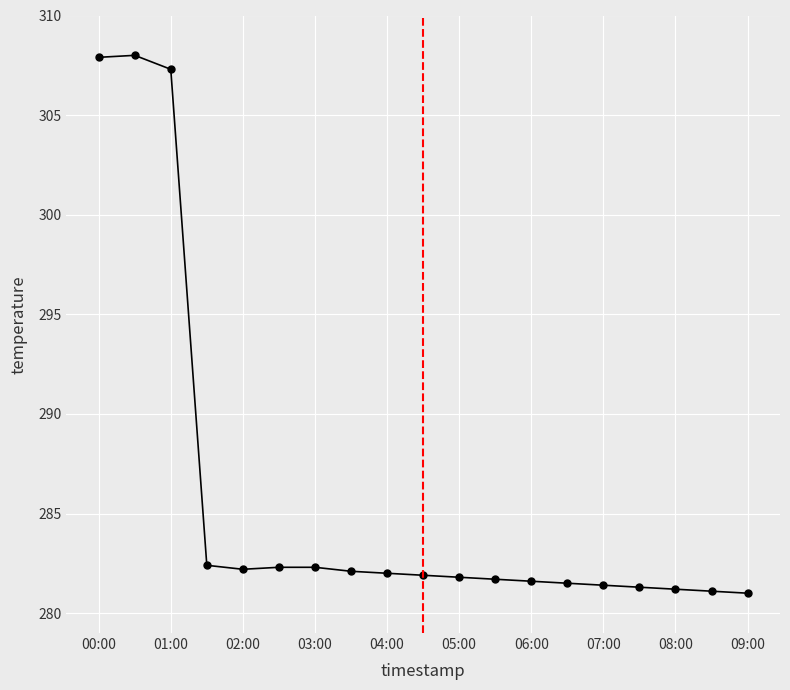

What is the greatest value displayed?

308.0